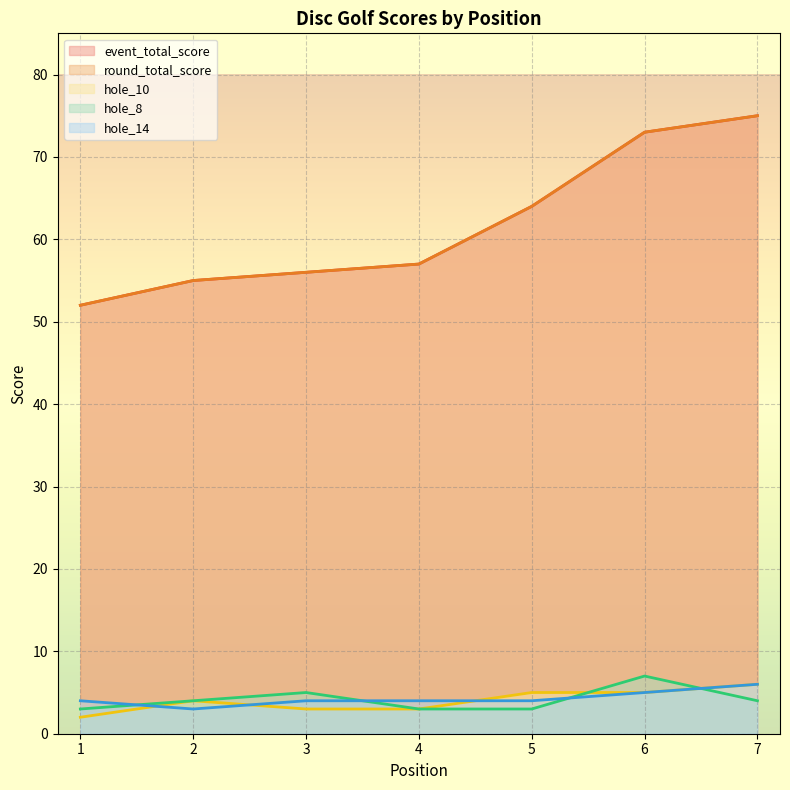

Which has a higher value, 3 or 5?

5